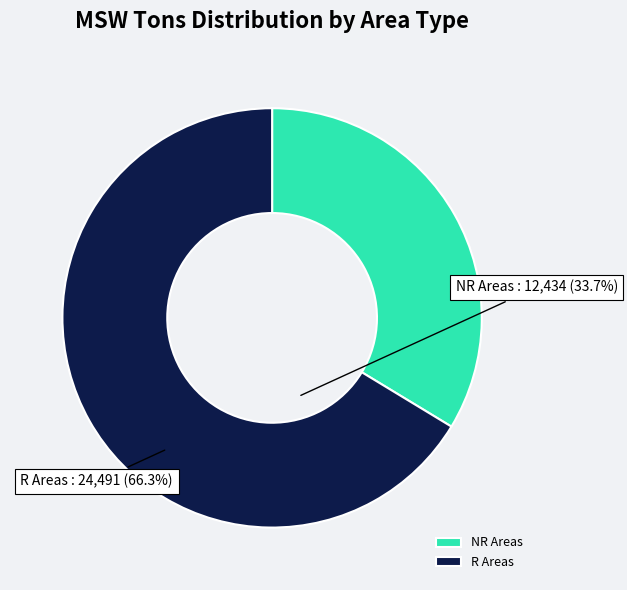

Is the sum of NR Areas and R Areas greater than half?

Yes